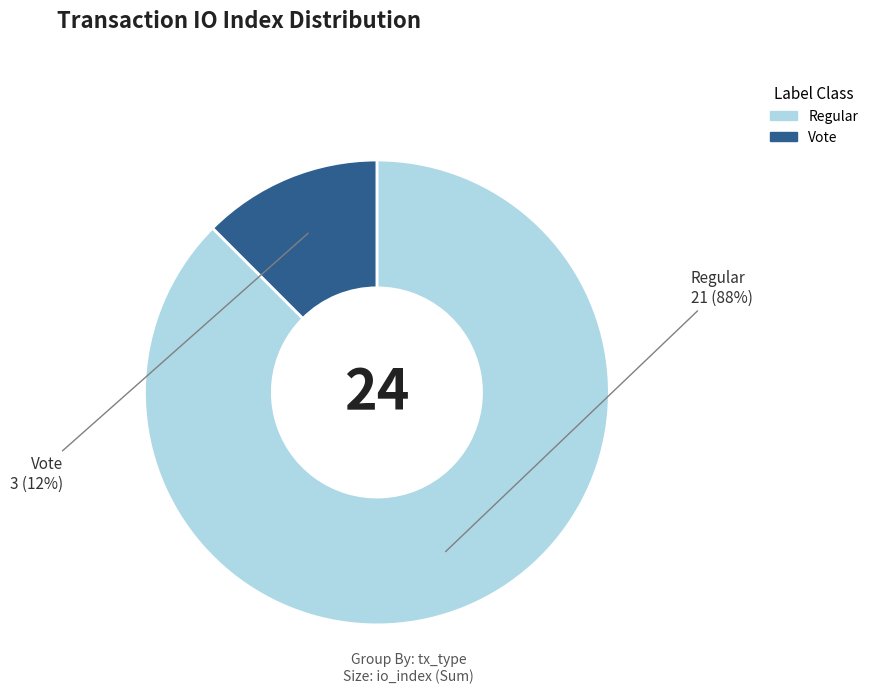

Is there a majority slice in this chart?

Yes